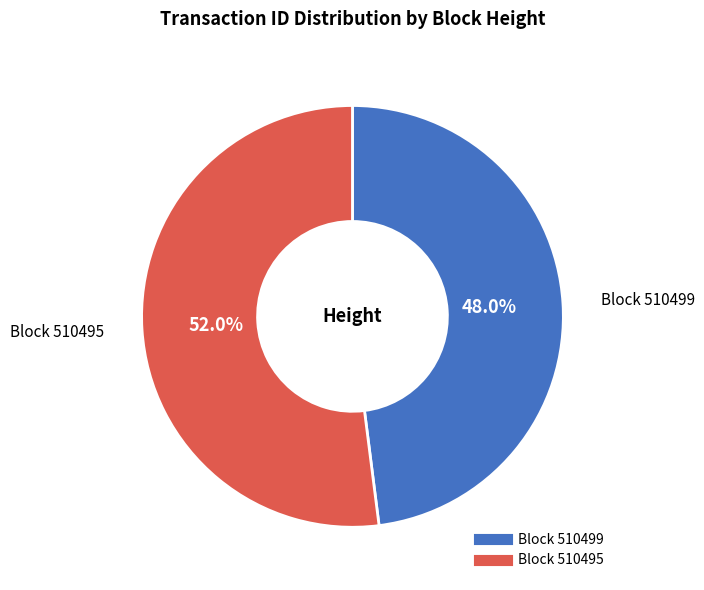

Does any single category account for the majority?

Yes